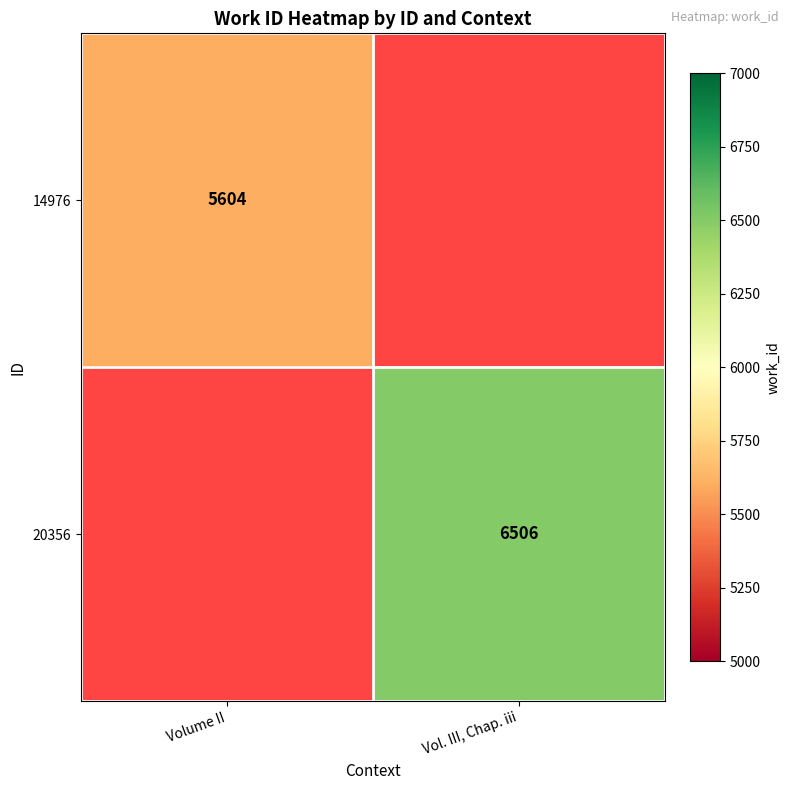

The 14976 series shows 5604 at Volume II. True or false?

True